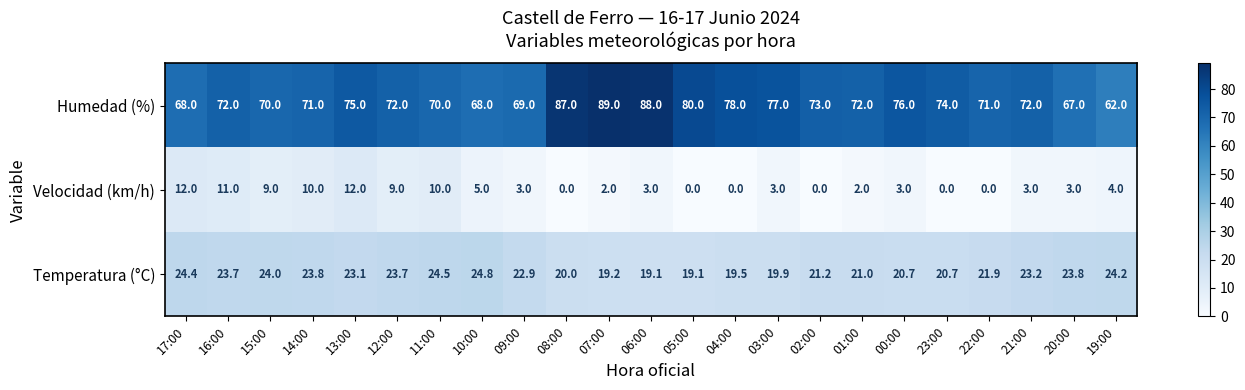

What is the difference between the Humedad (%) values at 17:00 and 03:00?

9.0